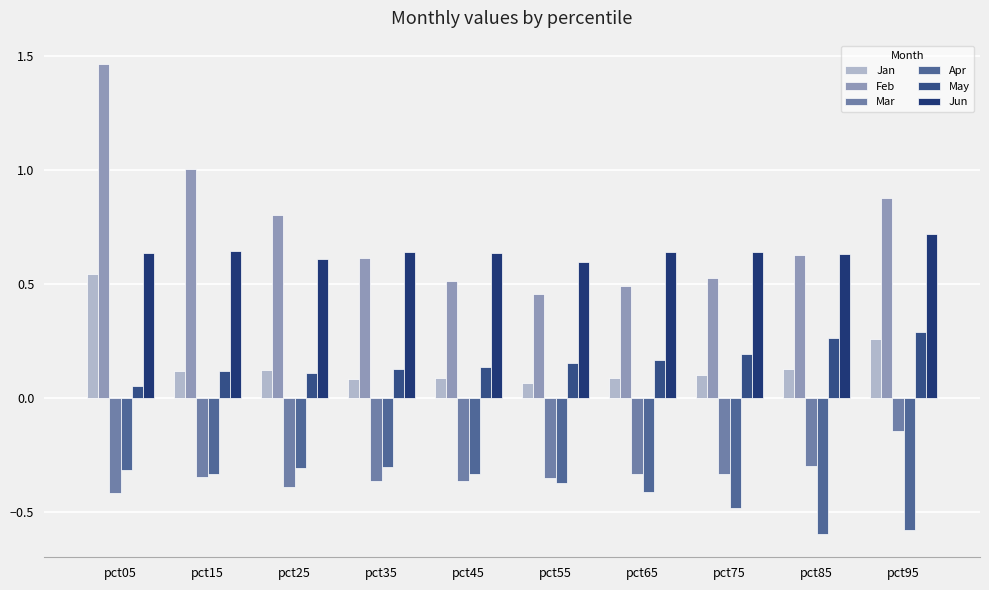

Count the number of data series in this chart.

6